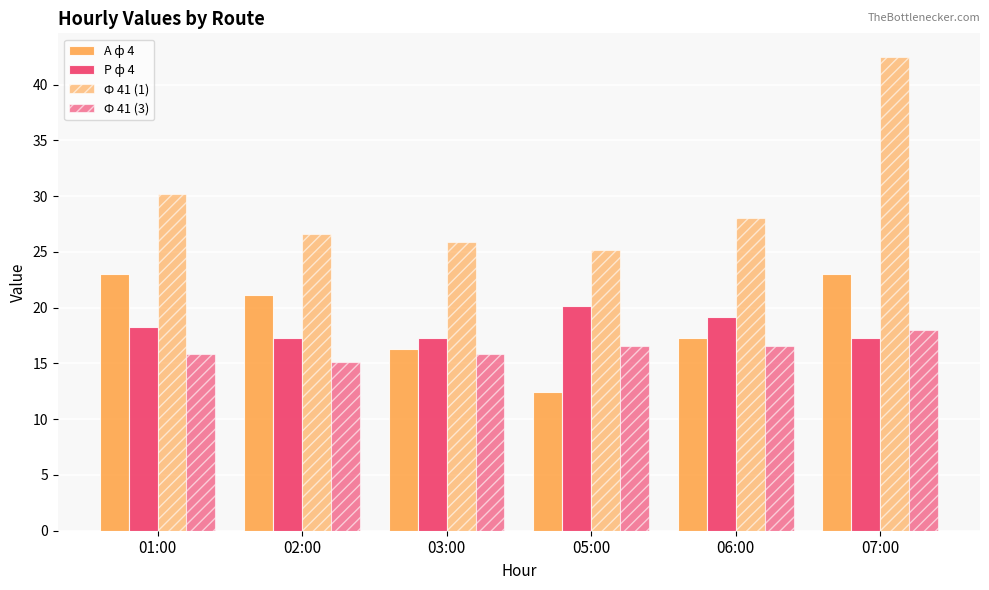

The value of Ф 41 (3) at 03:00 is 5.7. True or false?

False